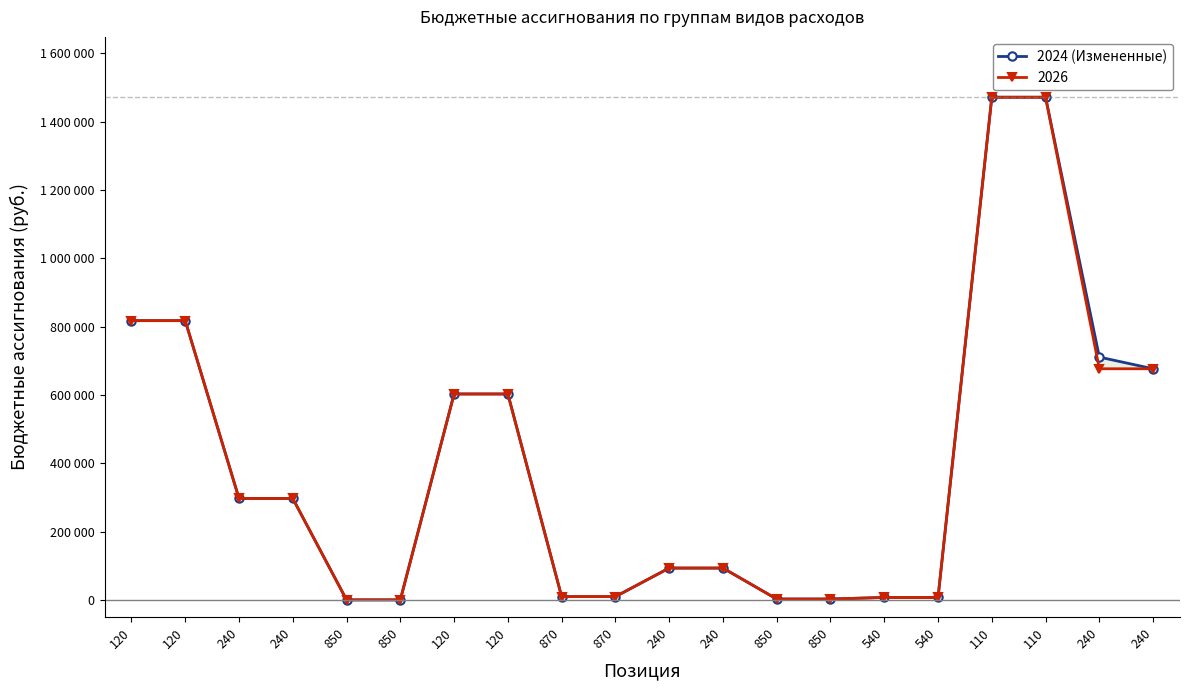

Count the number of values greater than 297200.

8